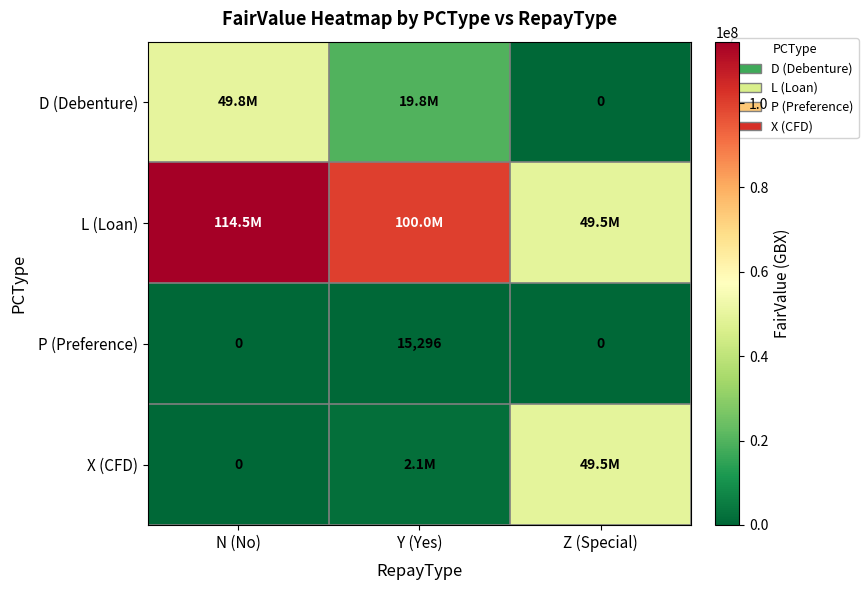

Is it true that P (Preference) equals -9940 at Z (Special)?

False